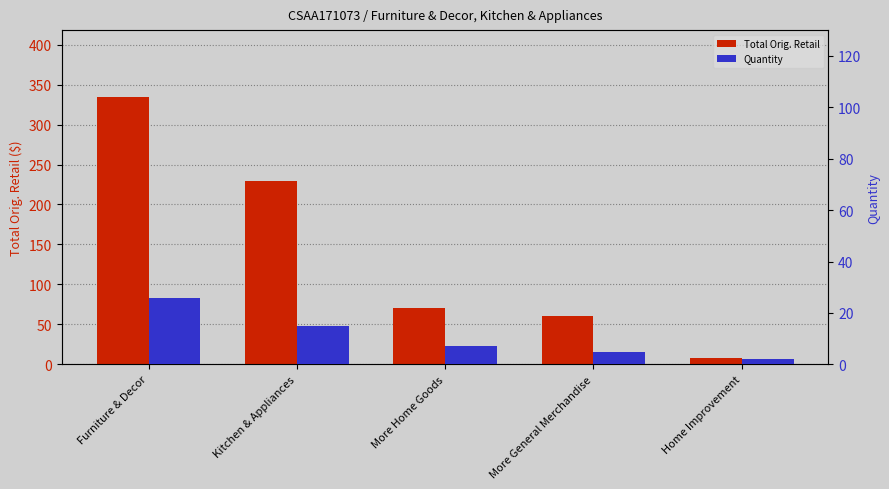

What is the minimum value for Quantity?

2.0